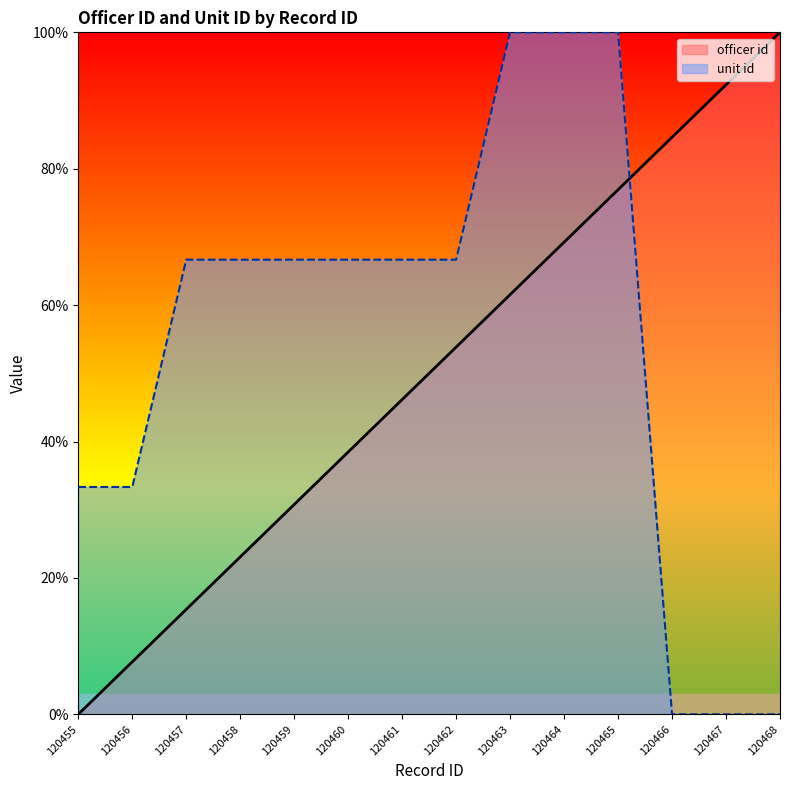

Where do unit id and officer id first cross each other?

120465 and 120466